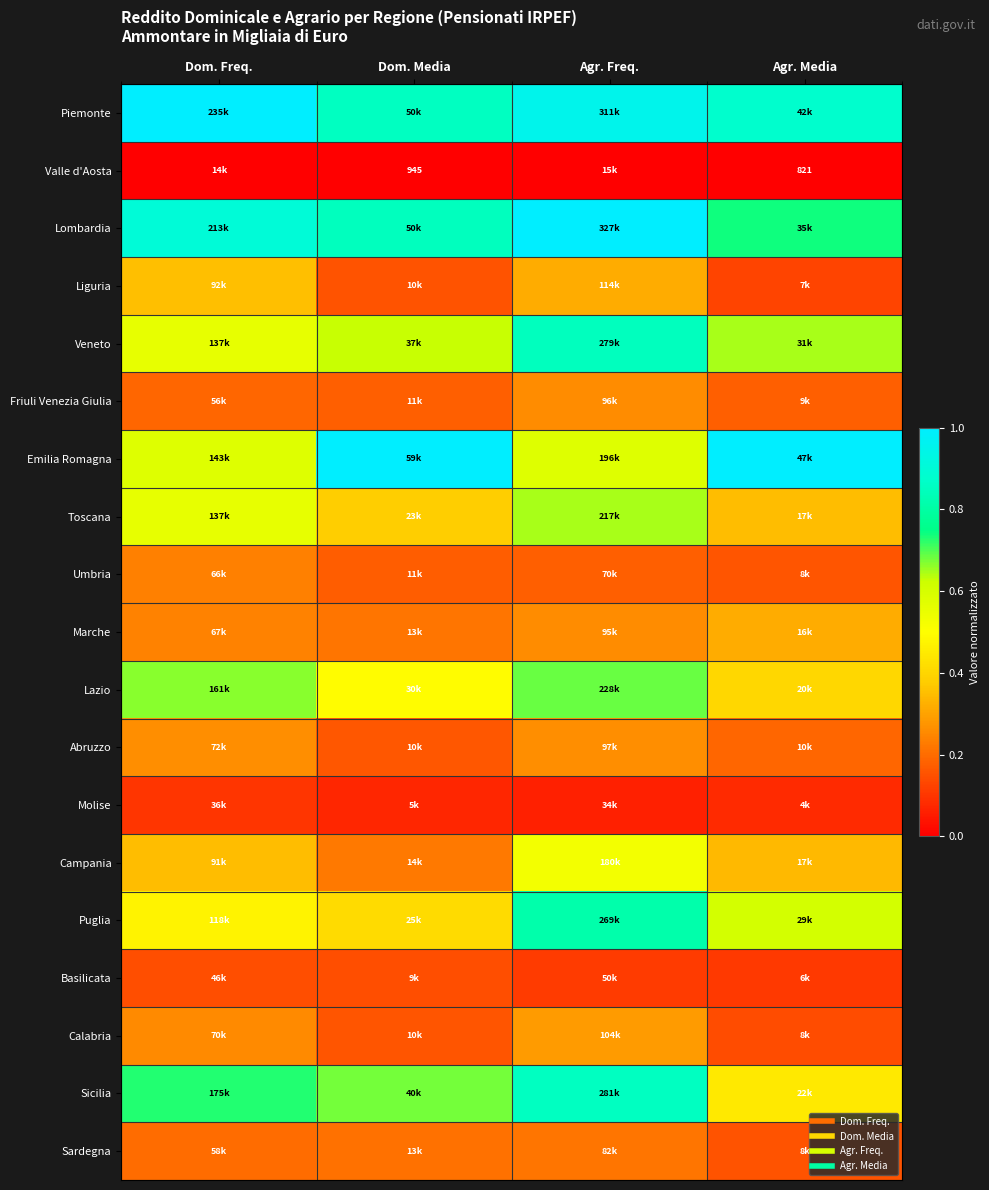

List the labels in order of Toscana value, largest first.

Agr. Freq., Dom. Freq., Dom. Media, Agr. Media